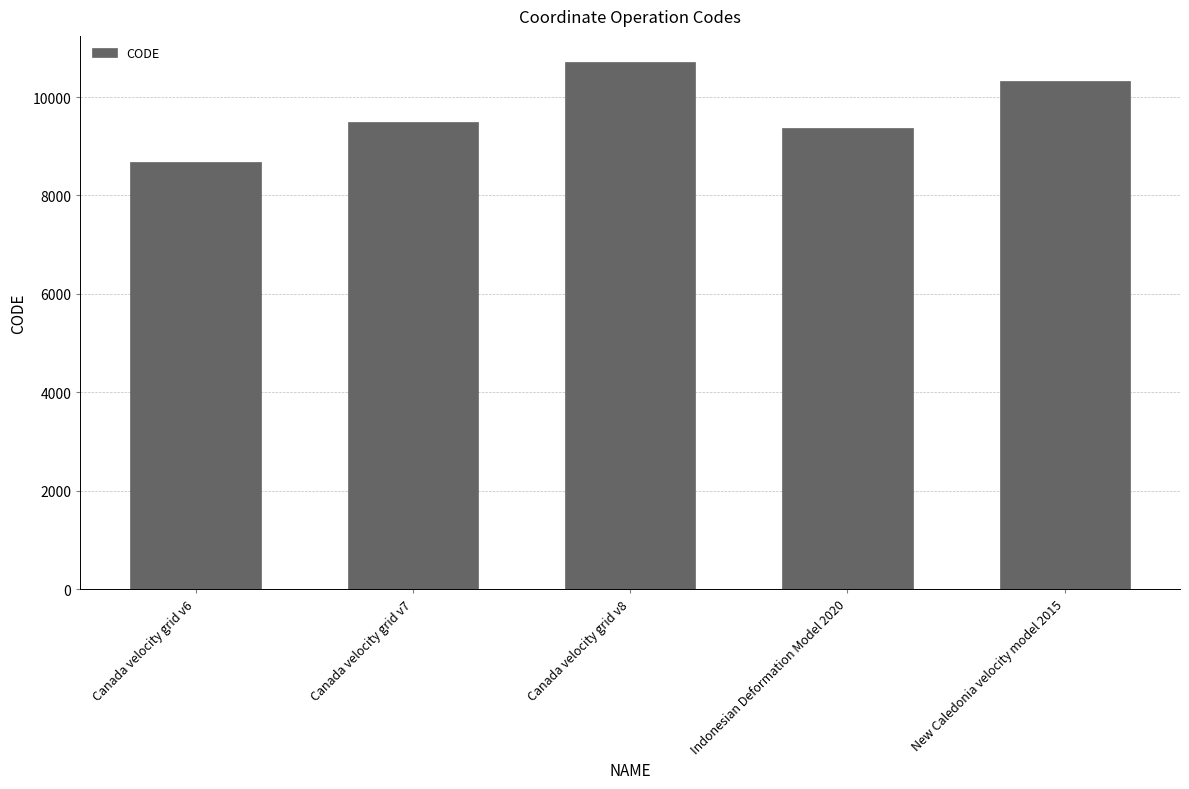

Which has a higher value, Canada velocity grid v8 or Canada velocity grid v7?

Canada velocity grid v8